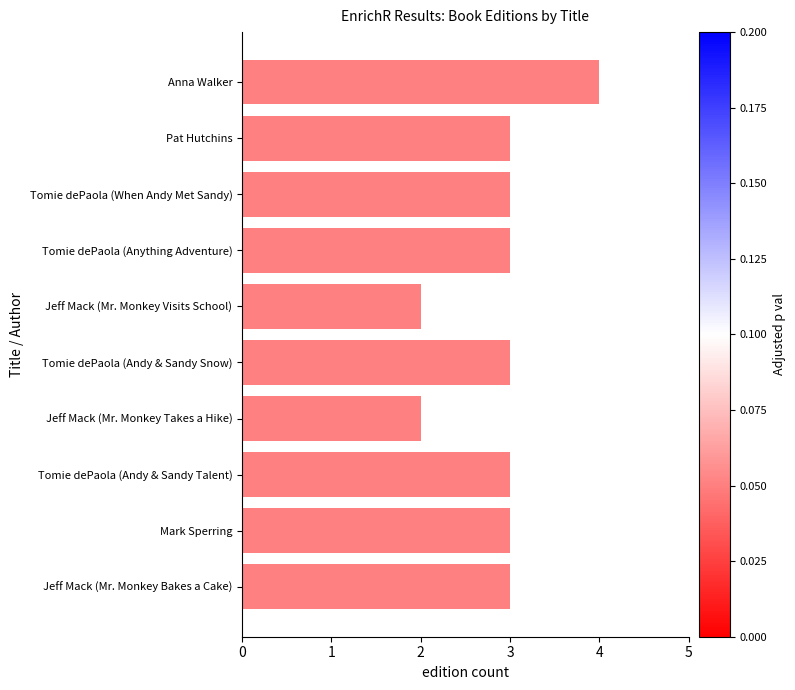

What is the smallest value displayed?

2